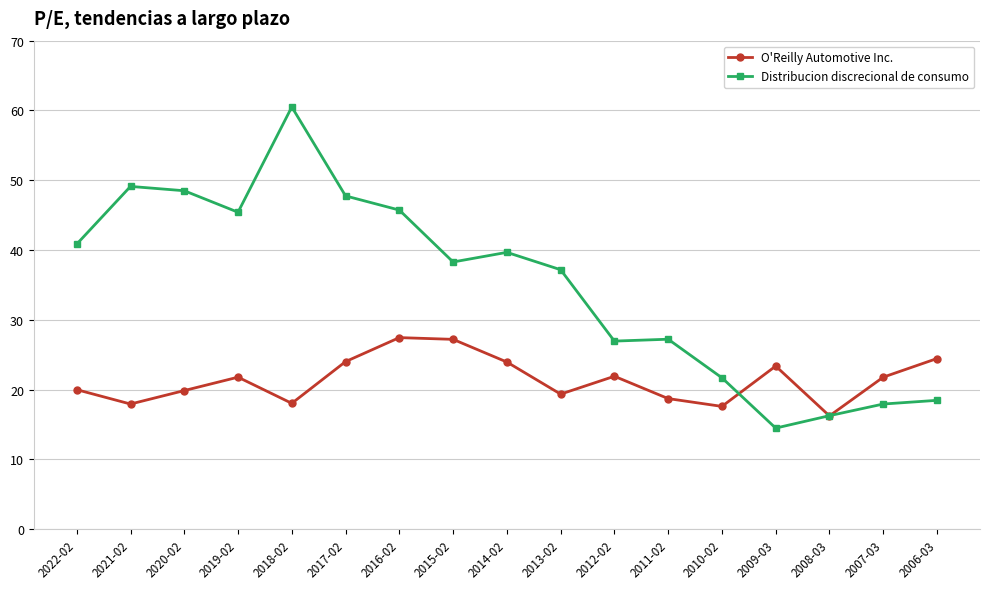

At which label is Distribucion discrecional de consumo closest to 37?

2013-02